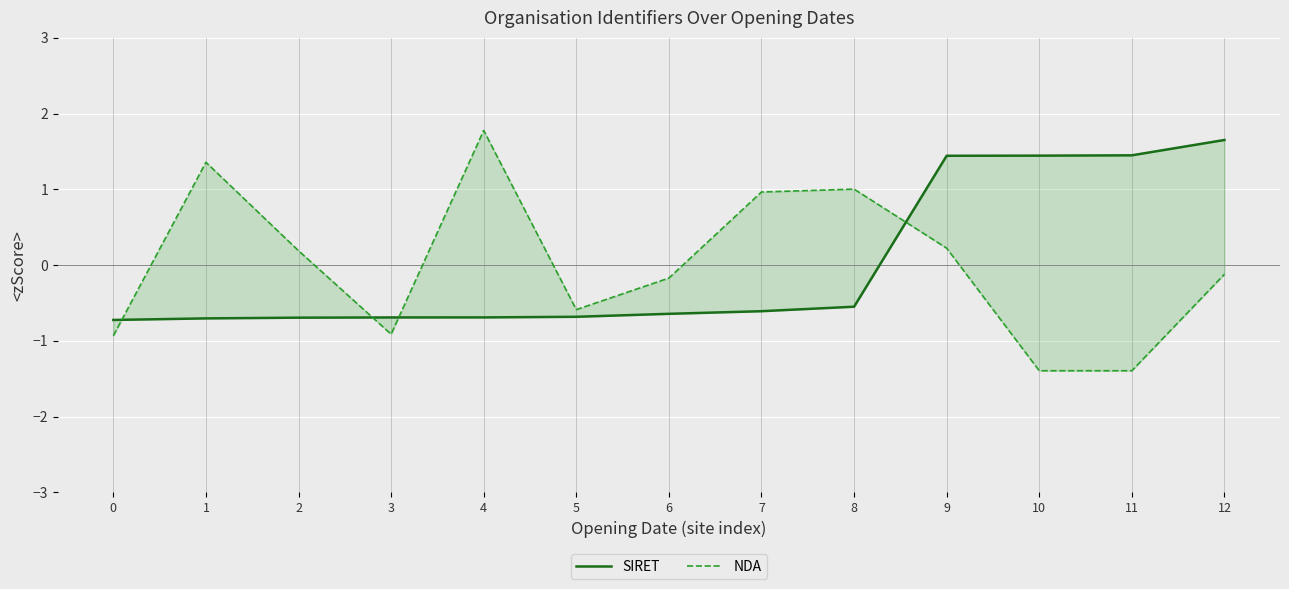

After their last crossing, which series has the higher values: NDA or SIRET?

SIRET